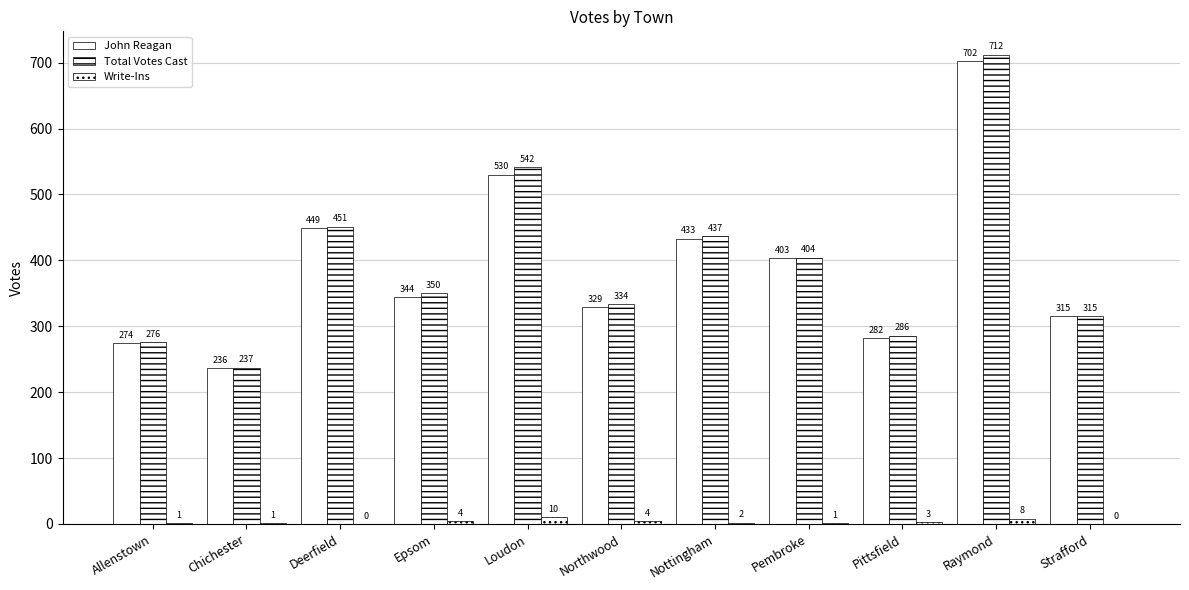

Are the bars horizontal?

No